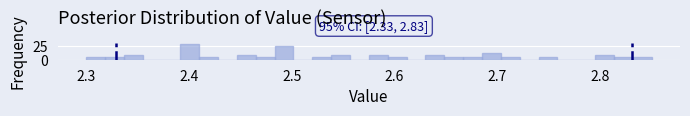

Read against the x-axis, roughly where is the centre of the tallest bar?

2.40